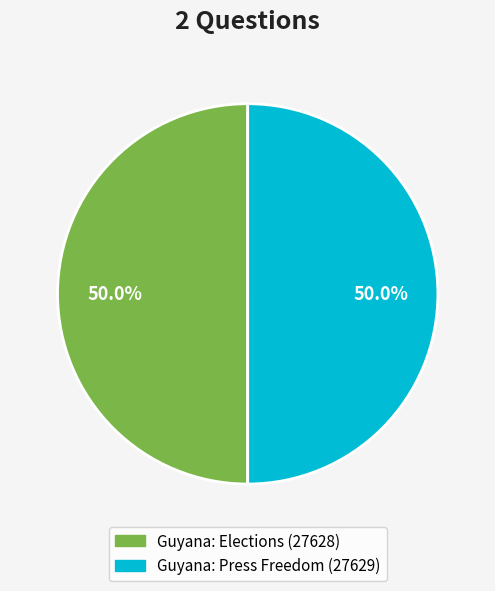

To the nearest percent, what portion does Guyana: Elections (27628) represent?

50%